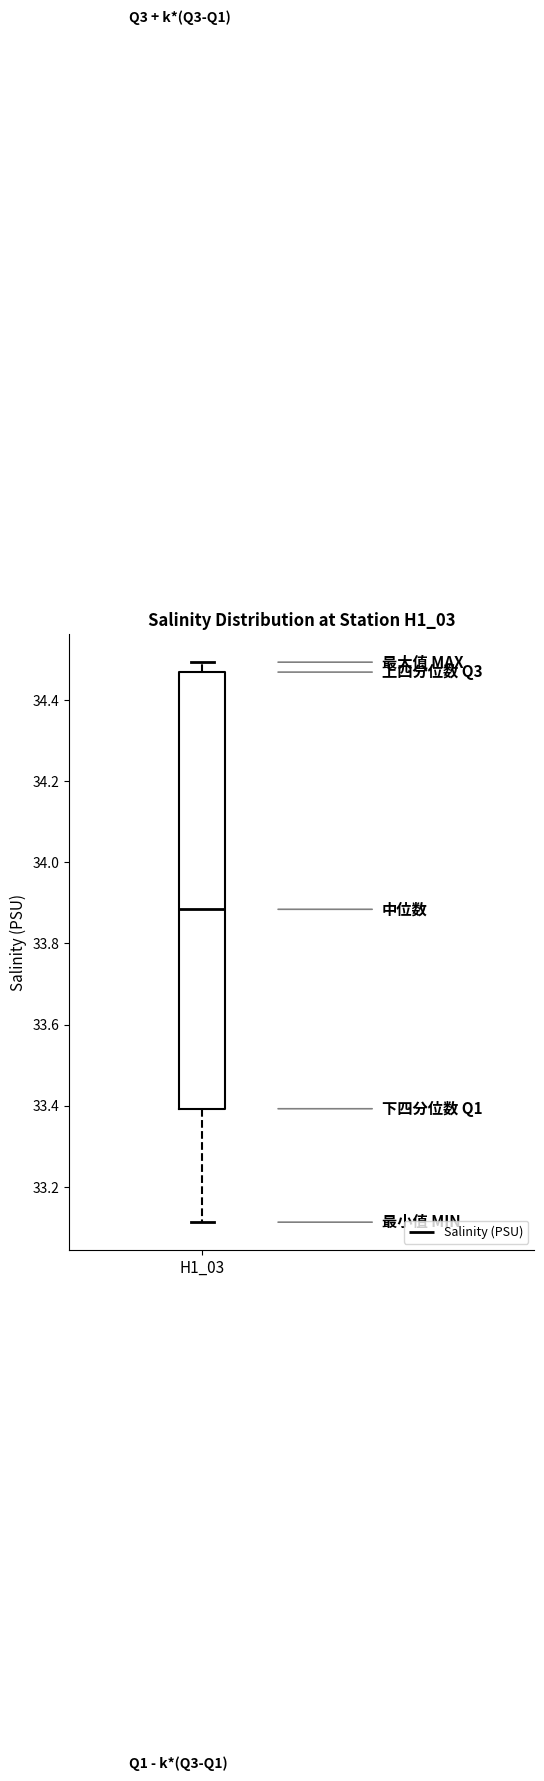

Transcribe this box plot: give where the median line is, the range the box spans, and where the two whiskers end, as read against the y-axis. The values are not printed on the chart, so give them approximately, as read against the axis.

median 33.88, box 33.40 to 34.46, whiskers 33.12 to 34.50